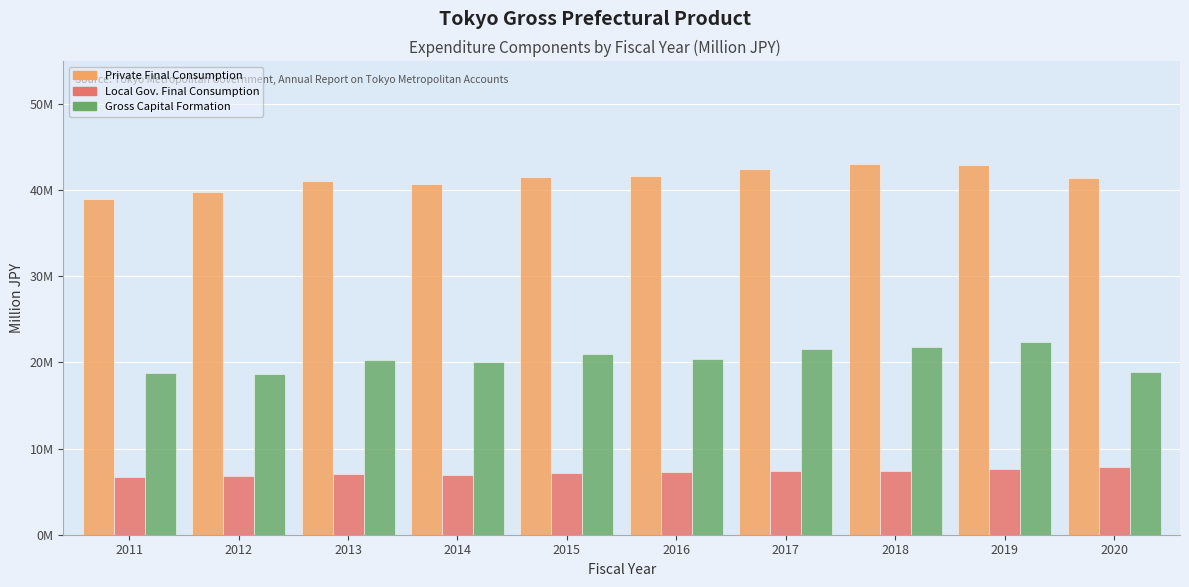

Does the chart contain any negative values?

No